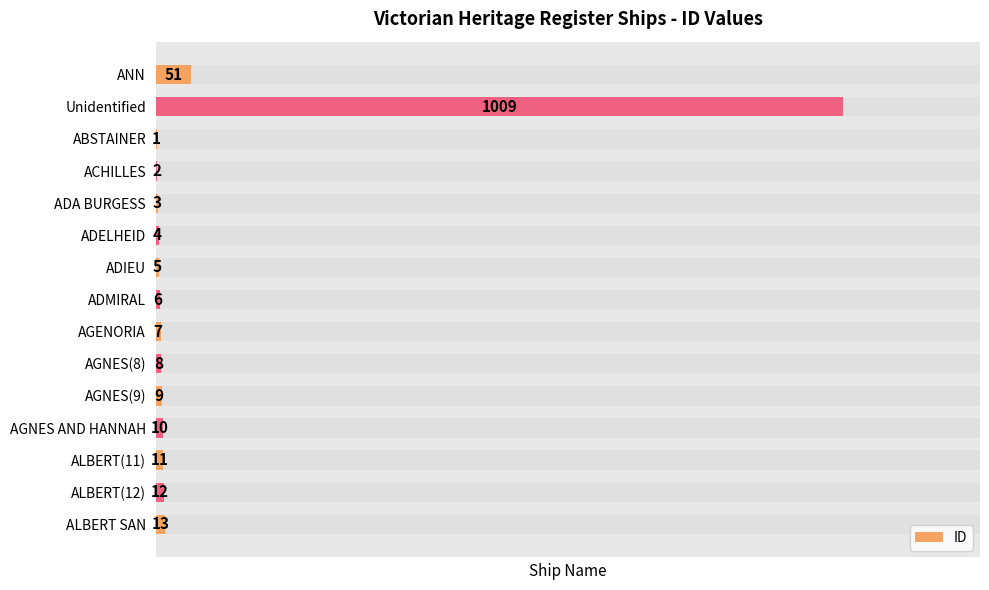

What is the value of the 6th bar from the left?

4